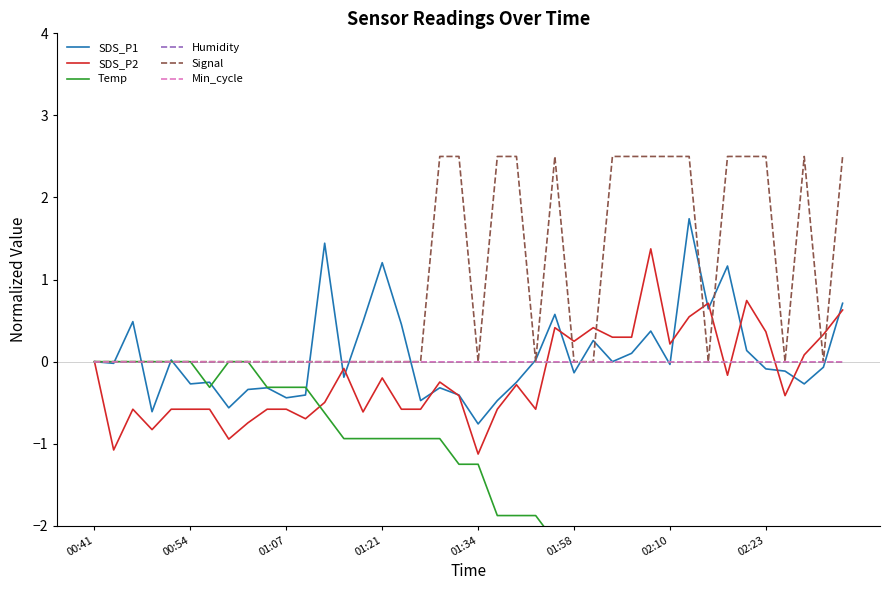

Reading left to right, extract all data points from this chart.

SDS_P1: 0.0	-0.0	0.5	-0.6	0.0	-0.3	-0.3	-0.6	-0.3	-0.3	-0.4	-0.4	1.4	-0.2	0.5	1.2	0.5	-0.5	-0.3	-0.4	-0.8	-0.5	-0.3	0.0	0.6	-0.1	0.3	0.0	0.1	0.4	-0.0	1.7	0.6	1.2	0.1	-0.1	-0.1	-0.3	-0.1	0.7
SDS_P2: 0.0	-1.1	-0.6	-0.8	-0.6	-0.6	-0.6	-0.9	-0.7	-0.6	-0.6	-0.7	-0.5	-0.1	-0.6	-0.2	-0.6	-0.6	-0.2	-0.4	-1.1	-0.6	-0.3	-0.6	0.4	0.2	0.4	0.3	0.3	1.4	0.2	0.5	0.7	-0.2	0.7	0.4	-0.4	0.1	0.3	0.6
Temp: 0.0	0.0	0.0	0.0	0.0	0.0	-0.3	0.0	0.0	-0.3	-0.3	-0.3	-0.6	-0.9	-0.9	-0.9	-0.9	-0.9	-0.9	-1.2	-1.2	-1.9	-1.9	-1.9	-2.2	-2.2	-2.5	-2.5	-2.5	-2.5	-2.5	-2.5	-2.5	-2.5	-2.5	-2.5	-2.2	-2.5	-2.2	-2.2
Humidity: 0.0	0.0	0.0	0.0	0.0	0.0	0.0	0.0	0.0	0.0	0.0	0.0	0.0	0.0	0.0	0.0	0.0	0.0	0.0	0.0	0.0	0.0	0.0	0.0	0.0	0.0	0.0	0.0	0.0	0.0	0.0	0.0	0.0	0.0	0.0	0.0	0.0	0.0	0.0	0.0
Signal: 0.0	0.0	0.0	0.0	0.0	0.0	0.0	0.0	0.0	0.0	0.0	0.0	0.0	0.0	0.0	0.0	0.0	0.0	2.5	2.5	0.0	2.5	2.5	0.0	2.5	0.0	0.0	2.5	2.5	2.5	2.5	2.5	0.0	2.5	2.5	2.5	0.0	2.5	0.0	2.5
Min_cycle: 0.0	0.0	0.0	0.0	0.0	0.0	0.0	0.0	0.0	0.0	0.0	0.0	0.0	0.0	0.0	0.0	0.0	0.0	0.0	0.0	0.0	0.0	0.0	0.0	0.0	0.0	0.0	0.0	0.0	0.0	0.0	0.0	0.0	0.0	0.0	0.0	0.0	0.0	0.0	0.0